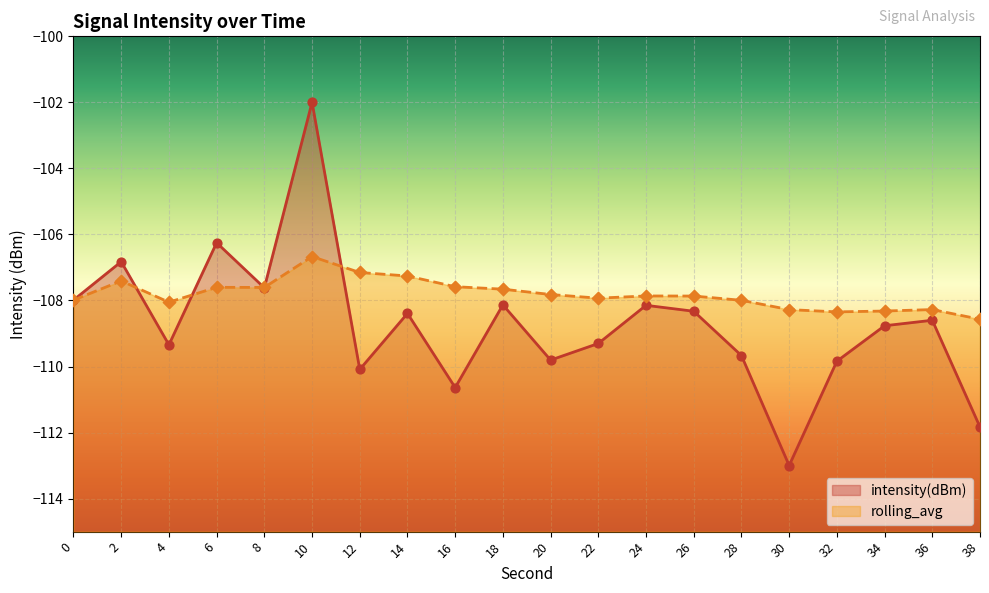

Which series contains the highest Y value?

intensity(dBm)